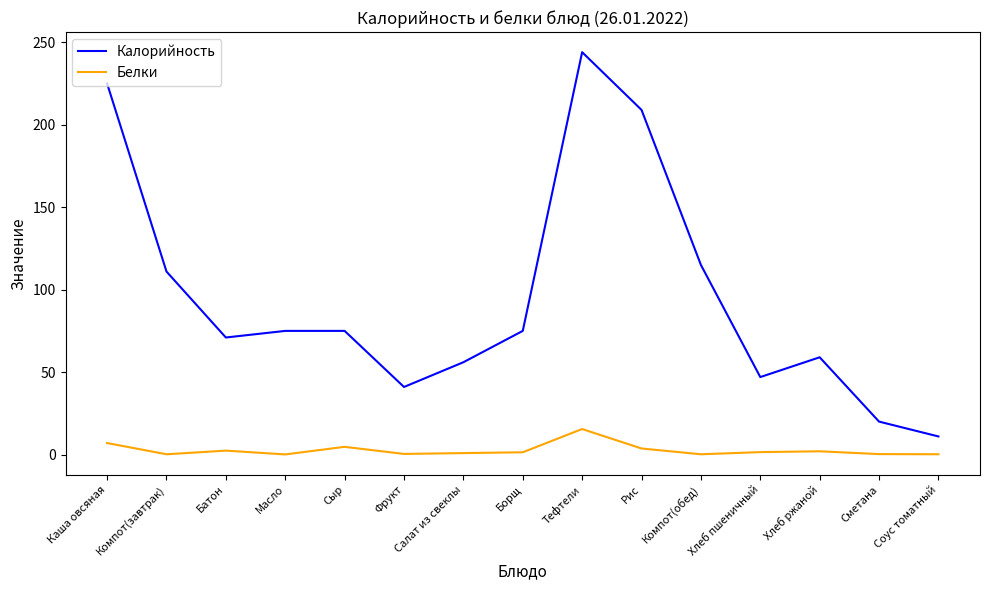

Which series has the largest total across all categories?

Калорийность